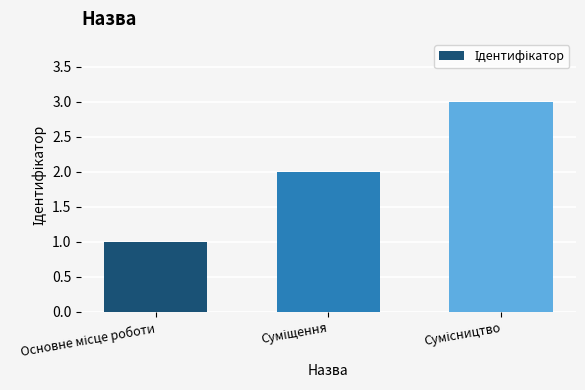

What is the greatest value displayed?

3